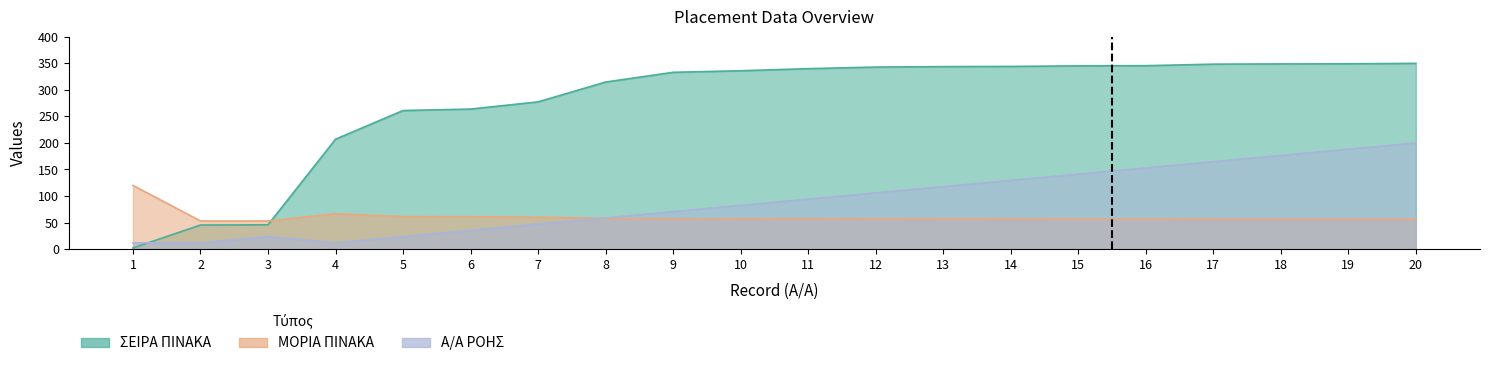

What is the spread (max minus min) of values at 20?

293.7